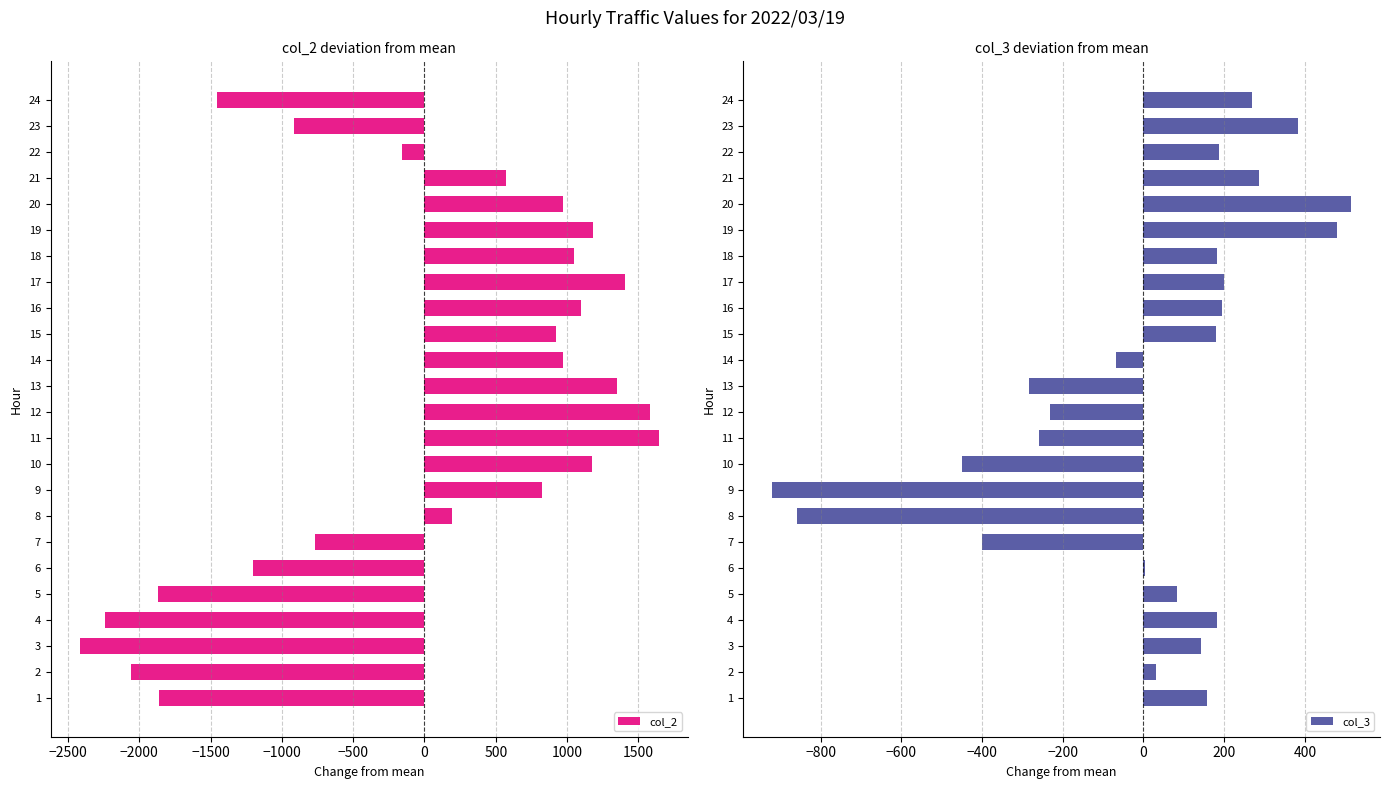

What is the approximate value of col_2 at 7?

-767.5